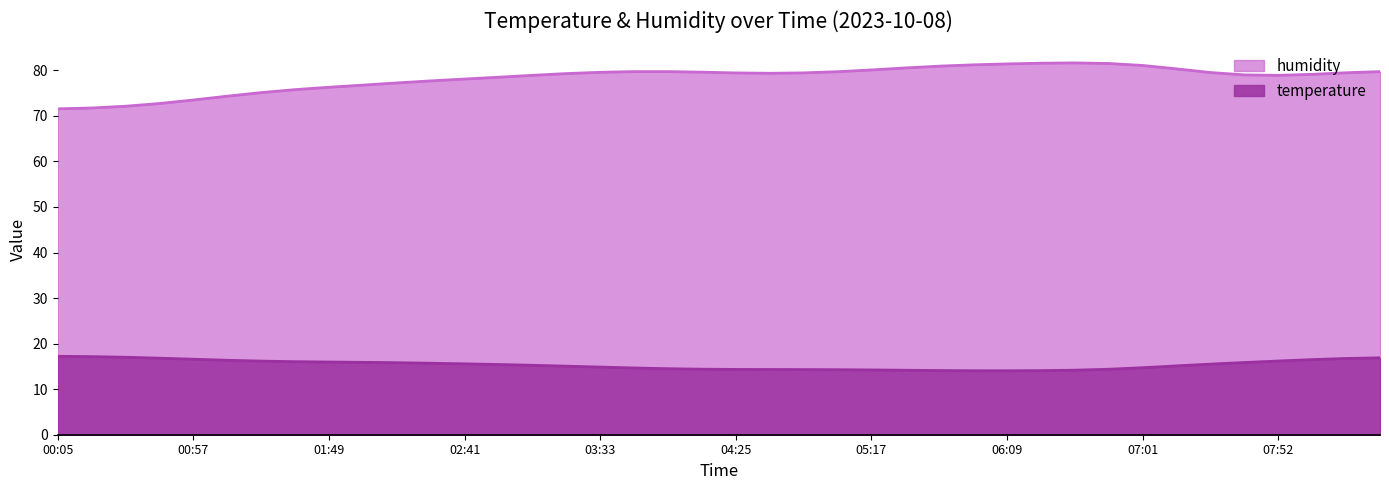

The humidity series shows 76.7 at 02:02. True or false?

True